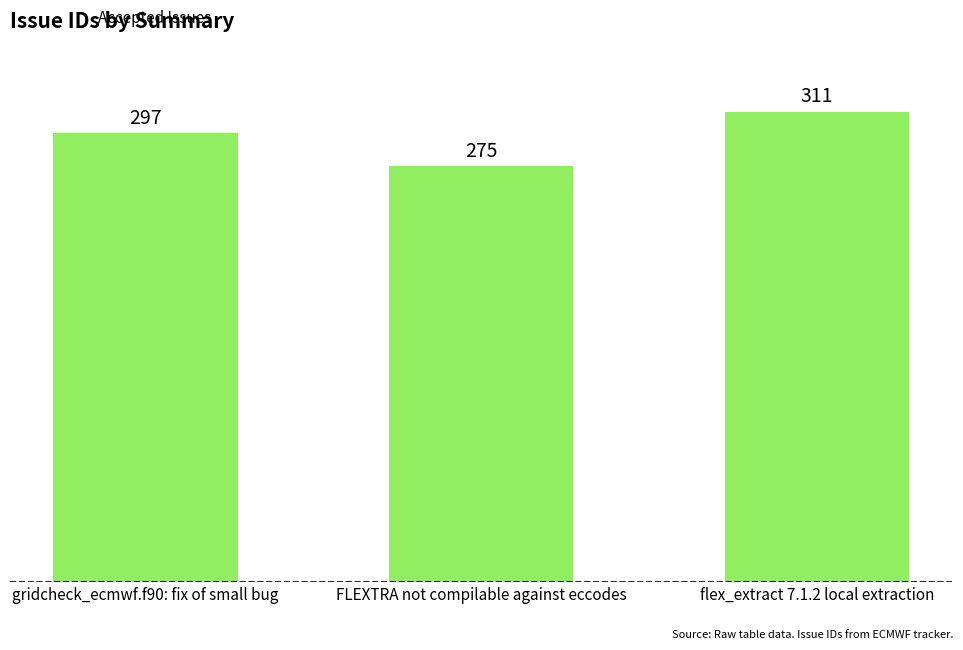

What is the sum of the values at flex_extract 7.1.2 local extraction and FLEXTRA not compilable against eccodes?

586